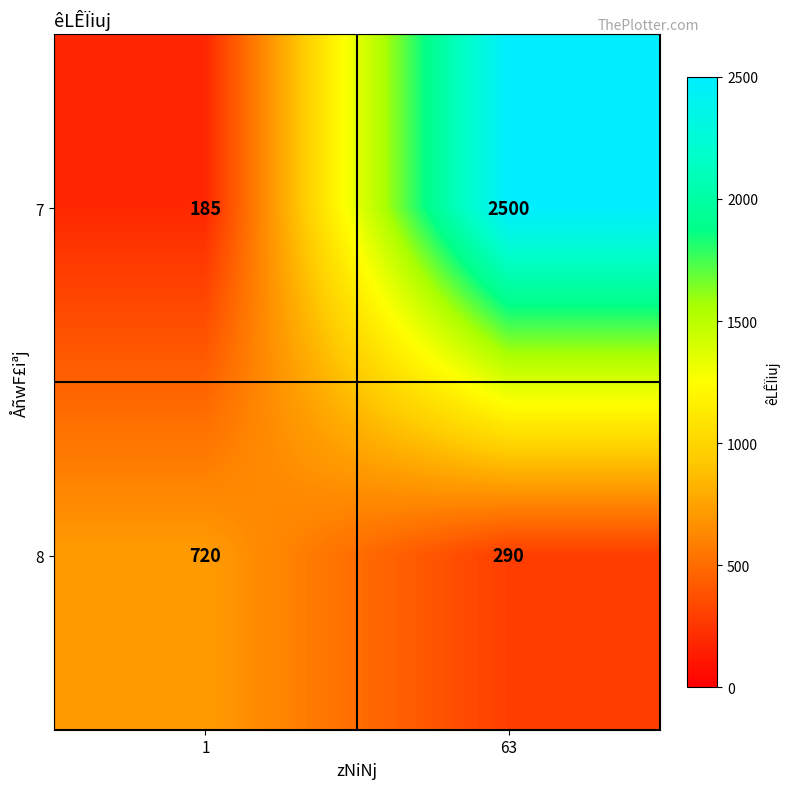

Which series has the widest spread of values?

7